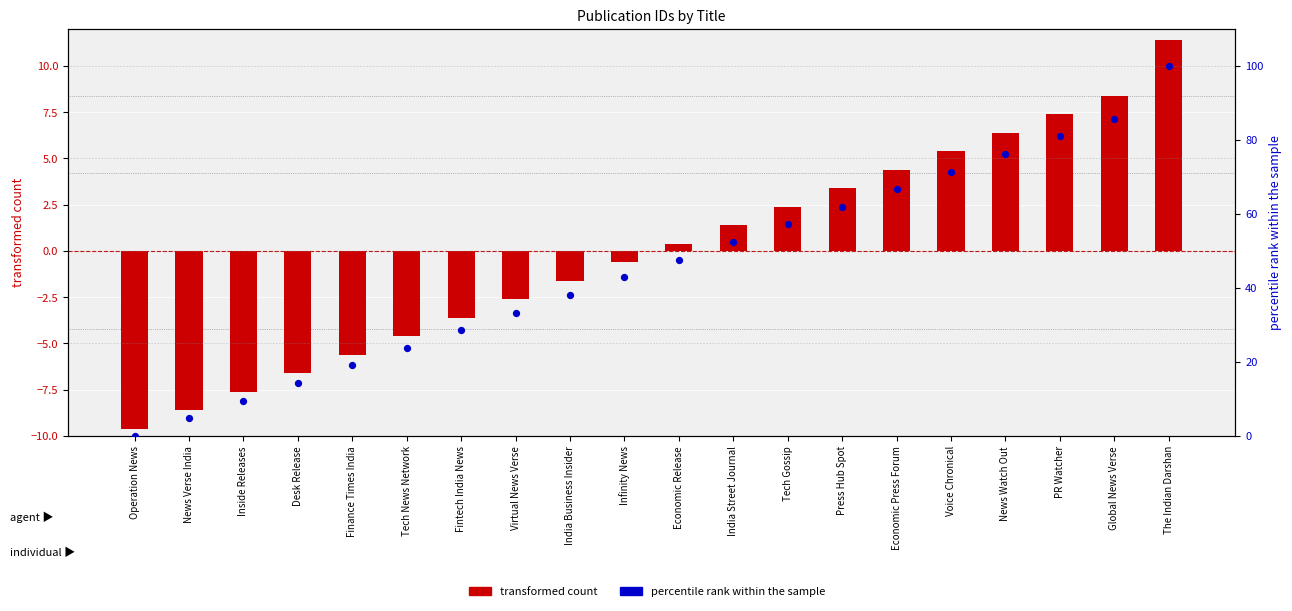

Which series reaches the maximum Y coordinate?

percentile rank within the sample